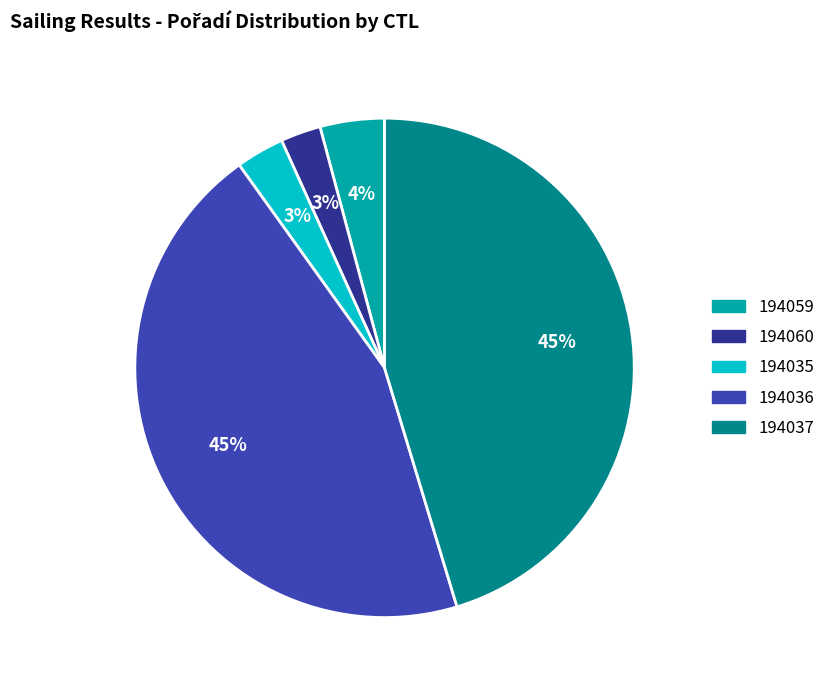

Count the number of slices in the pie.

5